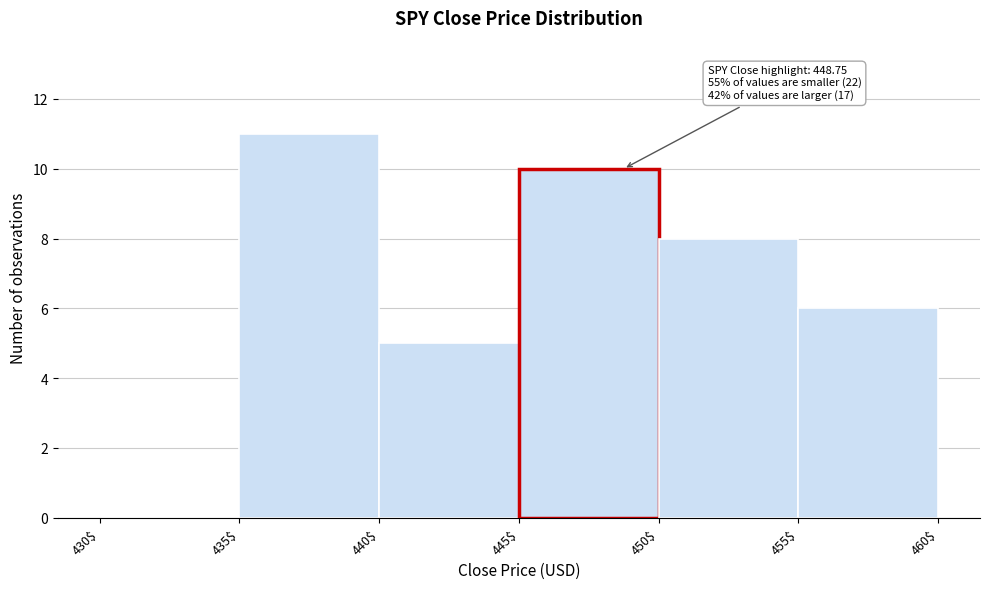

Which range on the x-axis has the tallest bar?

435$ to 440$